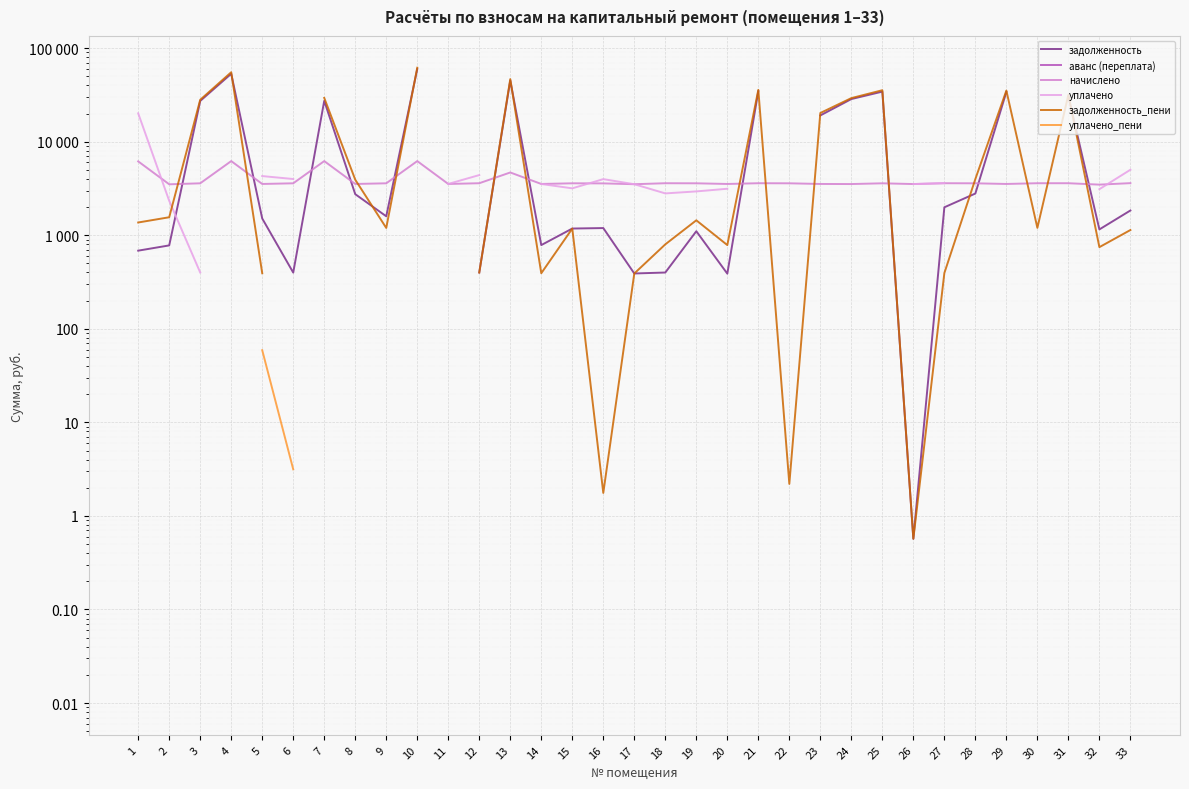

How many series are shown in this chart?

6